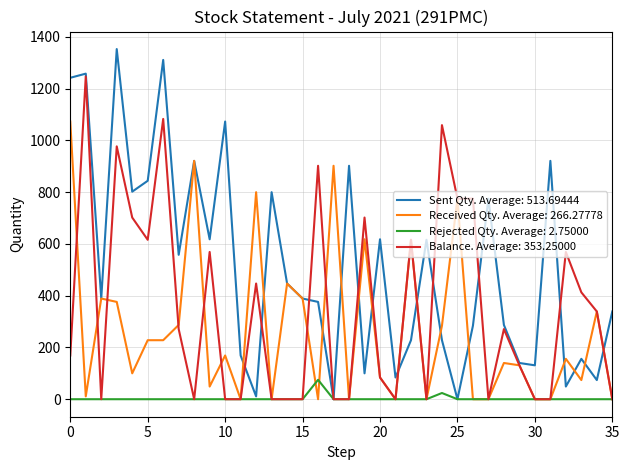

What is the maximum value for Sent Qty. Average: 513.69444?

1353